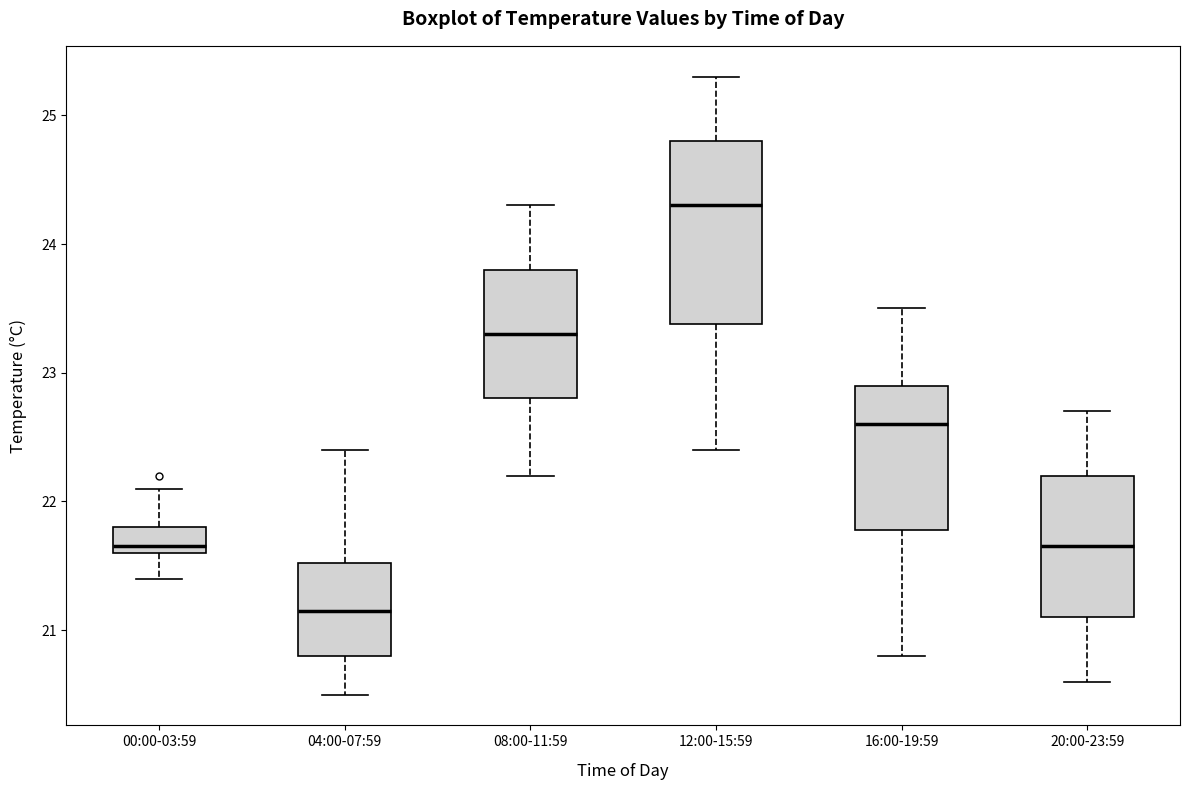

Which box's median line is the highest?

12:00-15:59